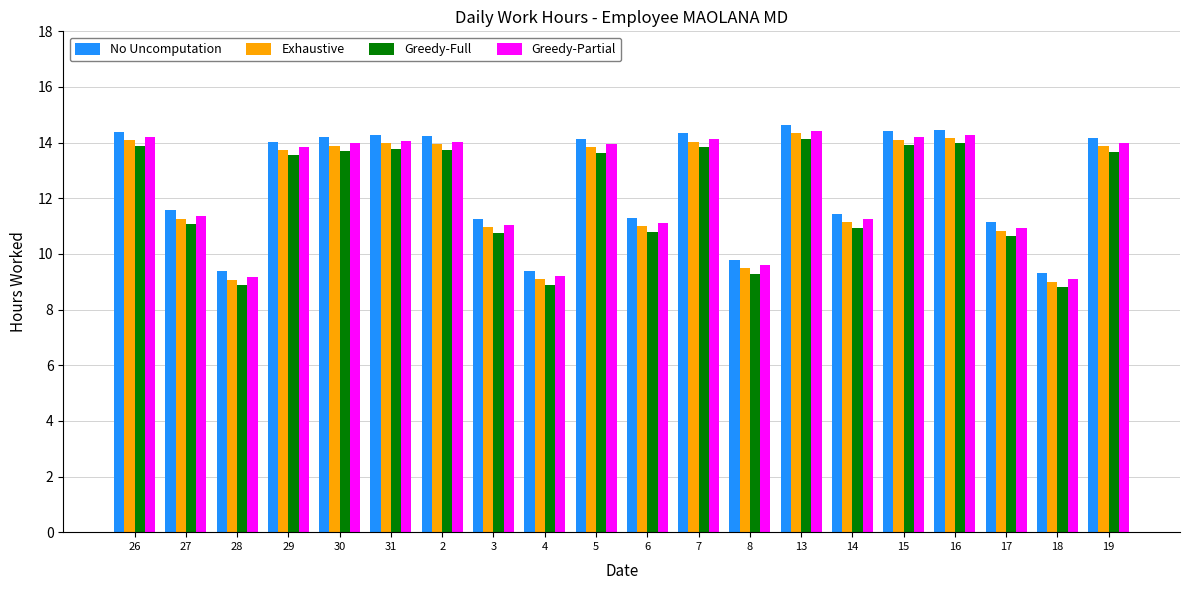

At how many categories does at least one series exceed 12?

11